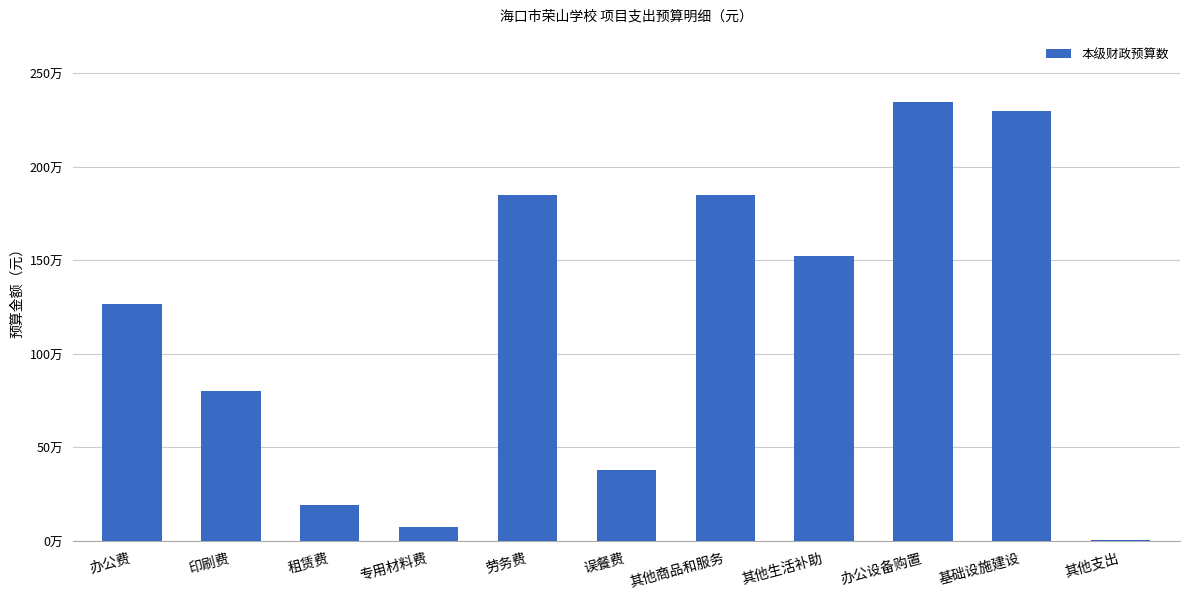

What is the smallest value displayed?

1350